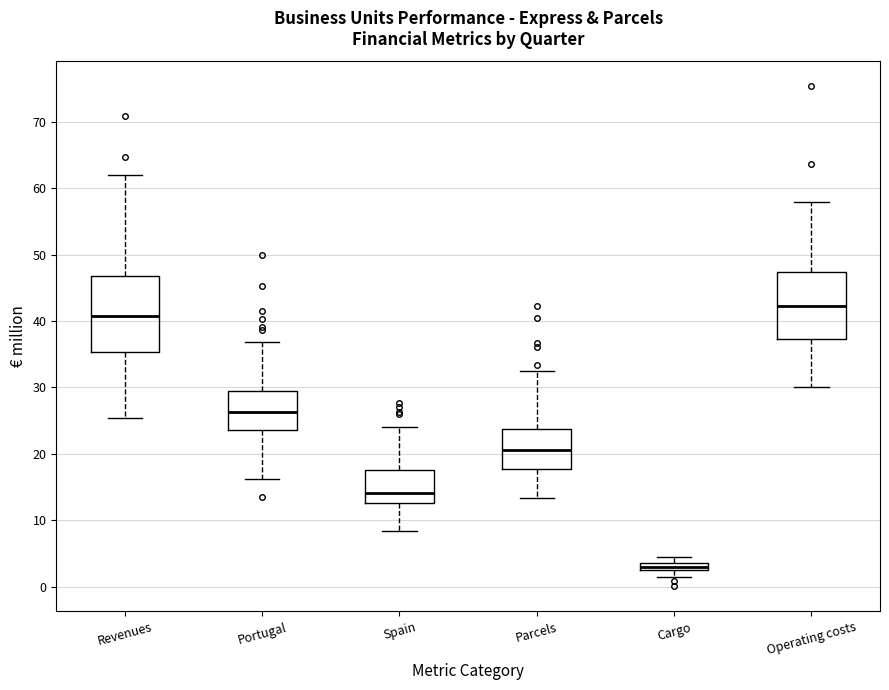

Which box's median line is the lowest?

Cargo